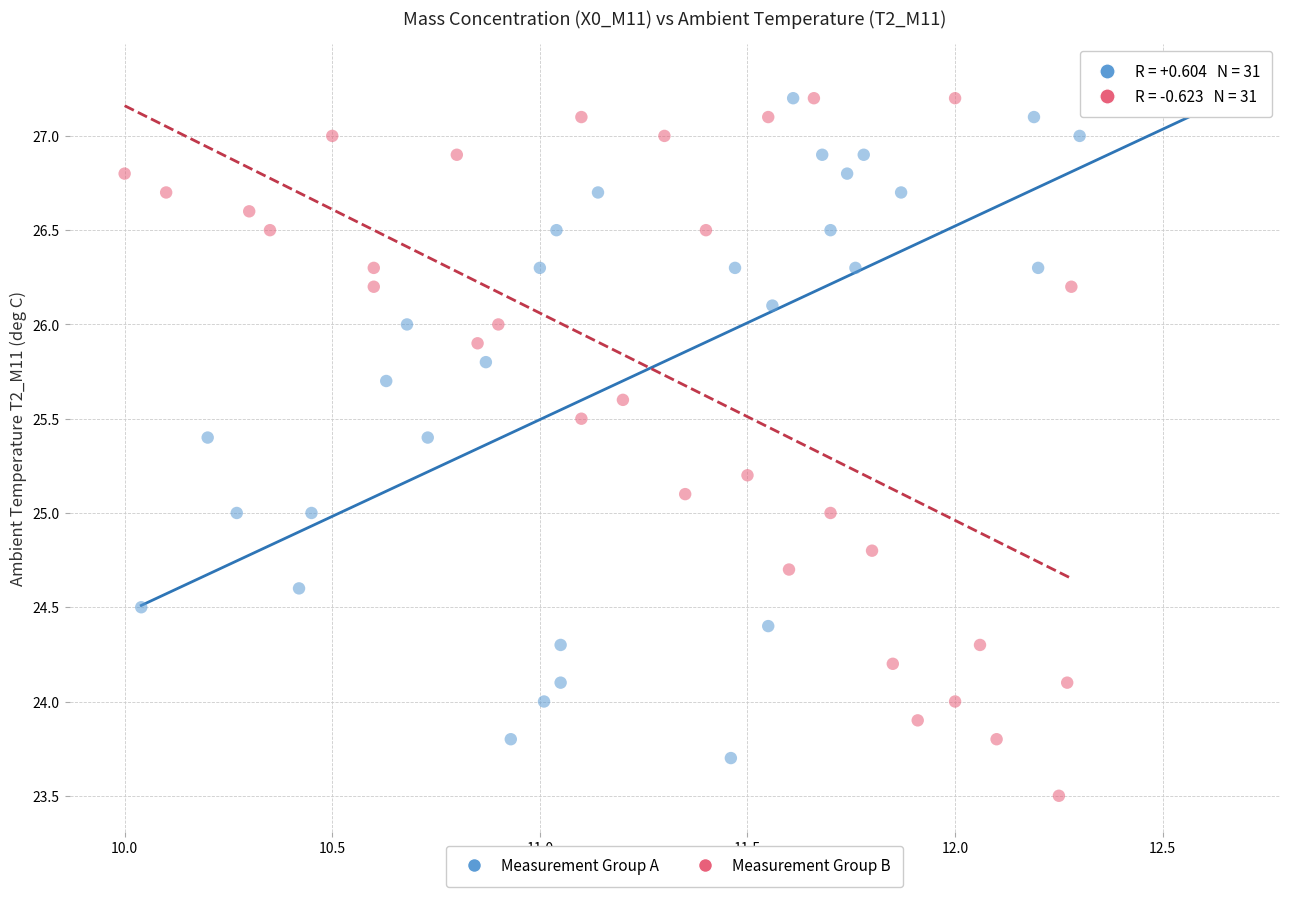

Which series reaches the minimum Y coordinate?

Measurement Group B